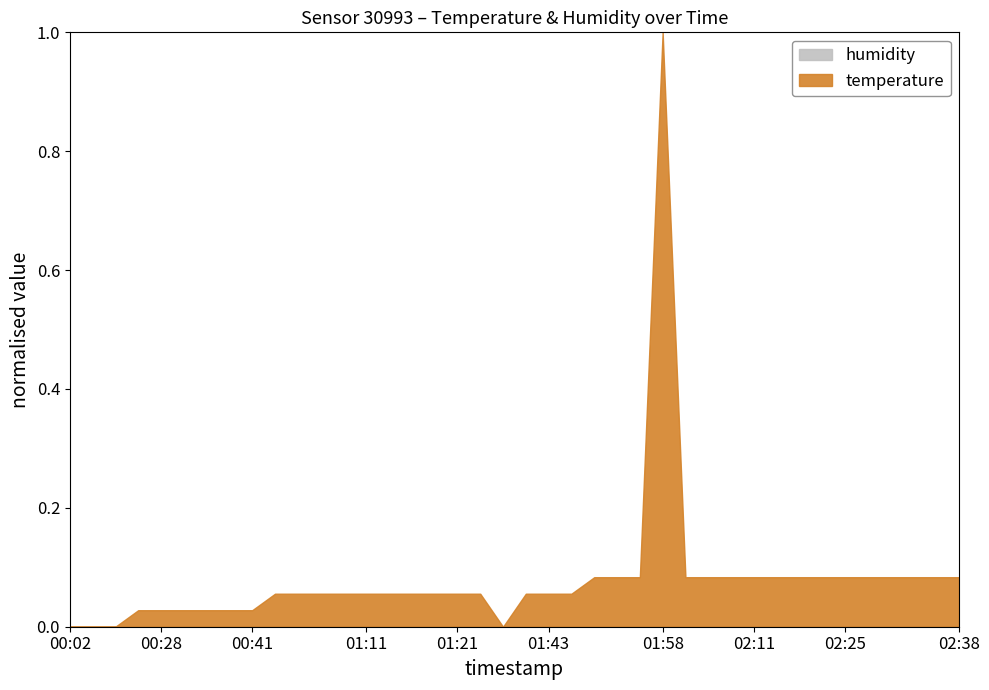

True or false: temperature and humidity intersect in this chart.

False